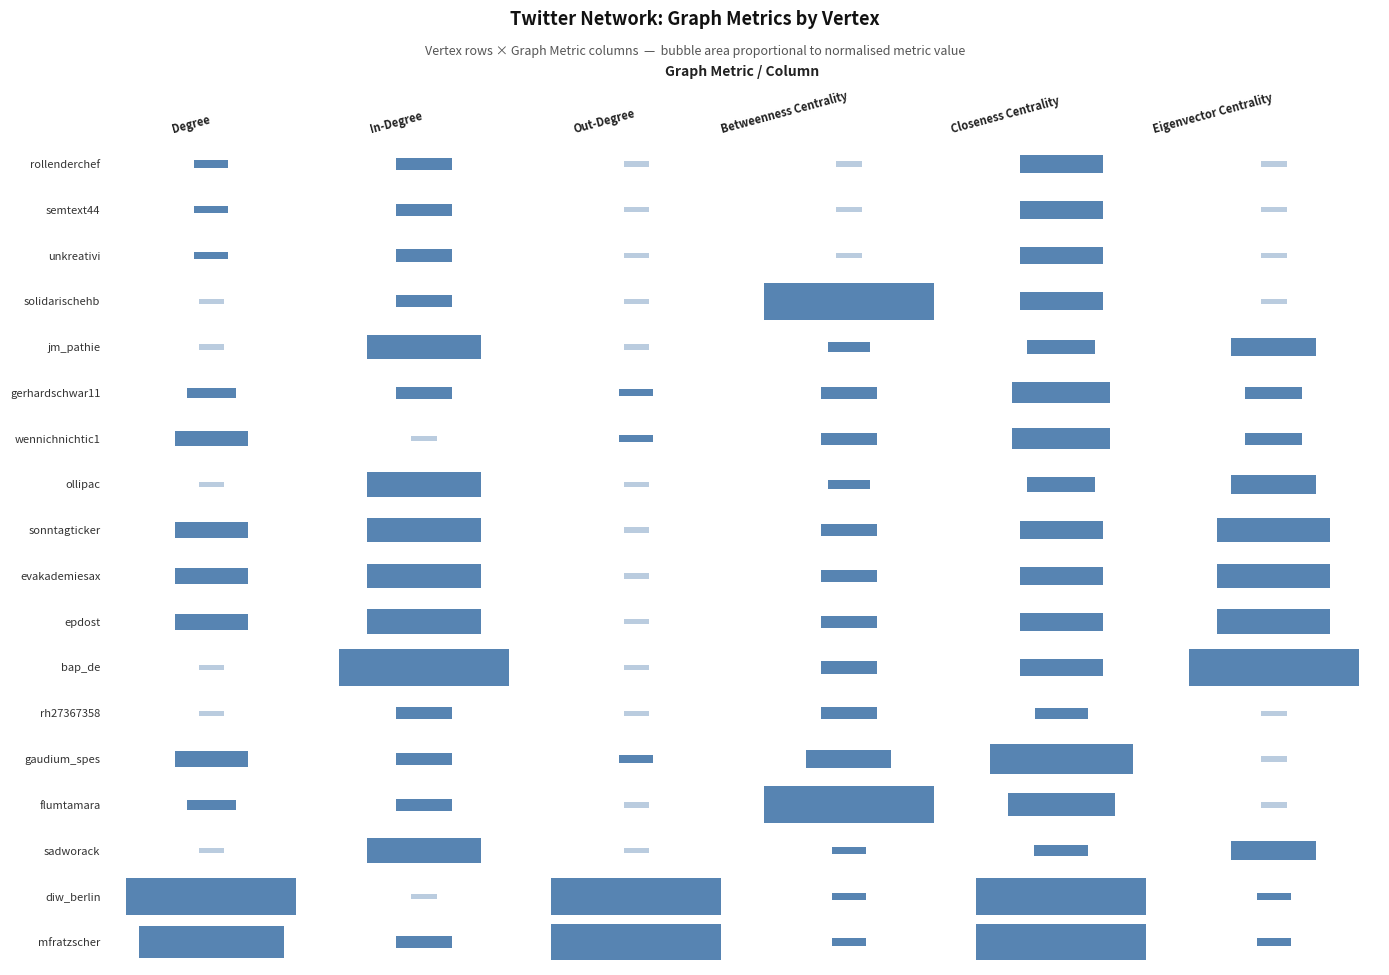

Which label corresponds to the largest value in the chart?

Out-Degree